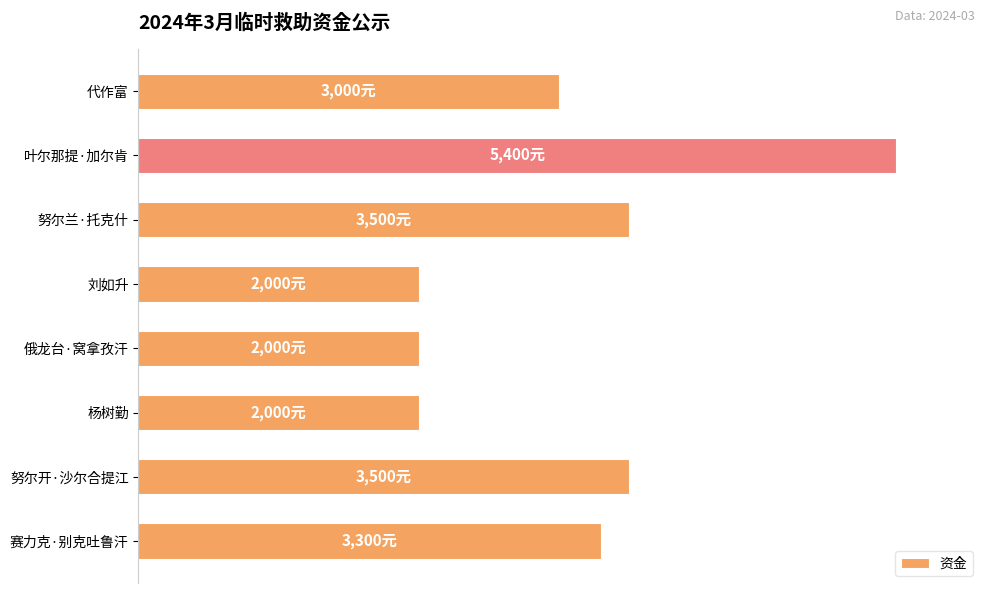

Does the chart contain any negative values?

No